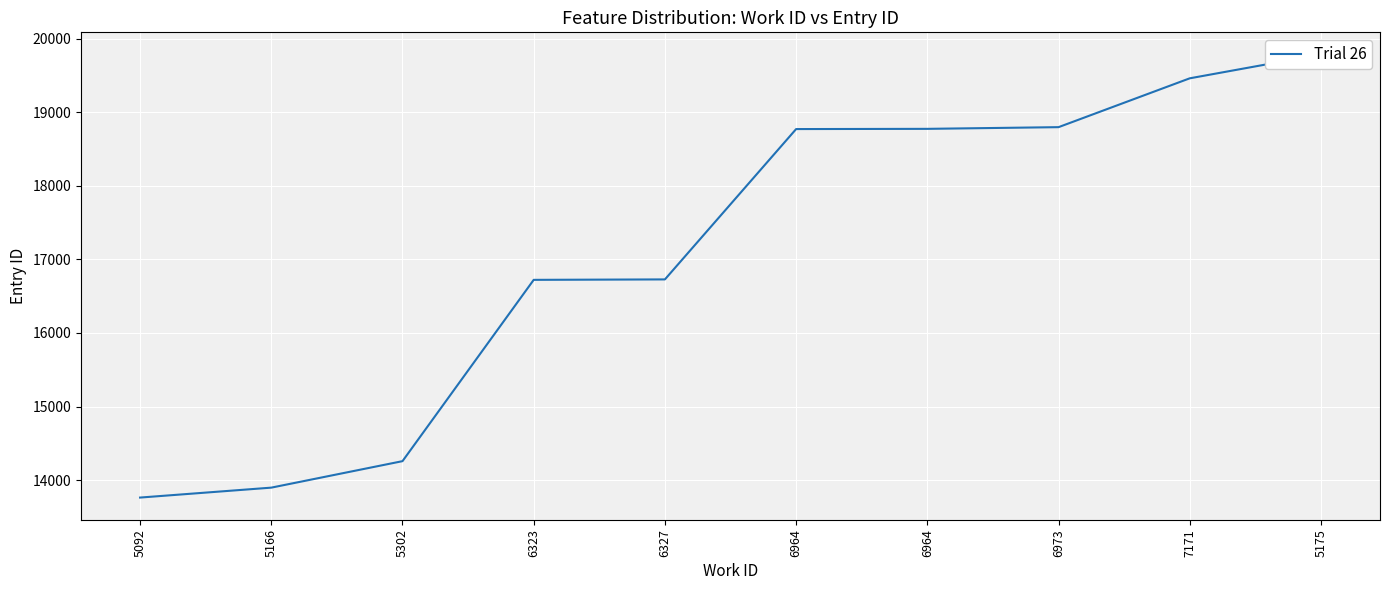

What is the label of the 4th point from the right?

6964